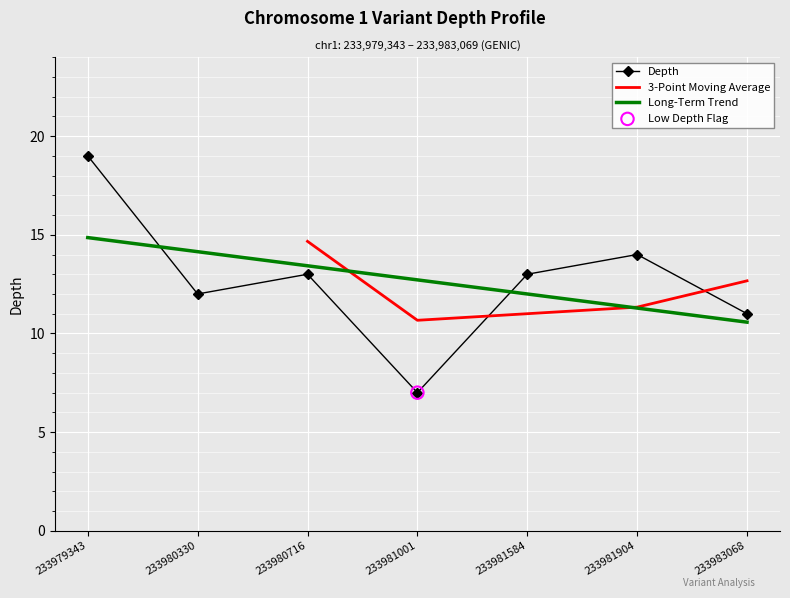

Between 233980716 and 233979343, which is larger?

233979343